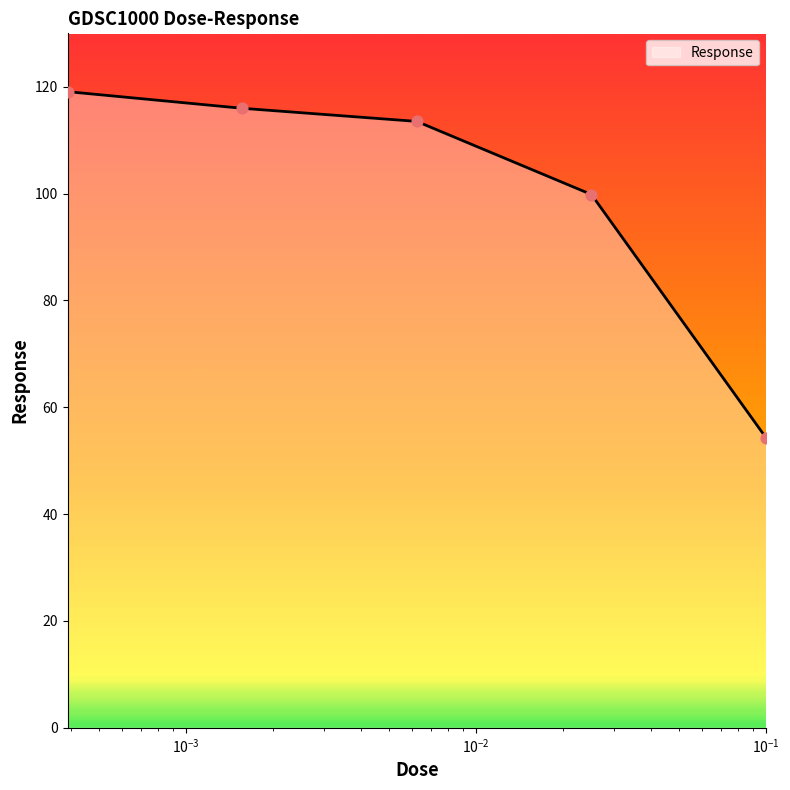

What is the smallest value displayed?

54.3